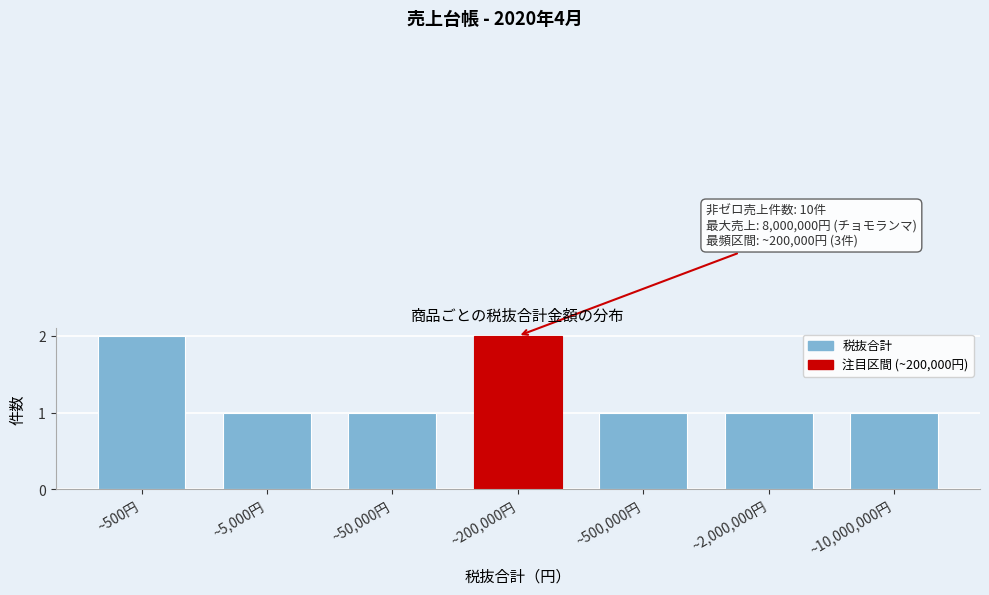

Reading left to right, extract all data points from this chart.

~500円=2	~5,000円=1	~50,000円=1	~200,000円=2	~500,000円=1	~2,000,000円=1	~10,000,000円=1